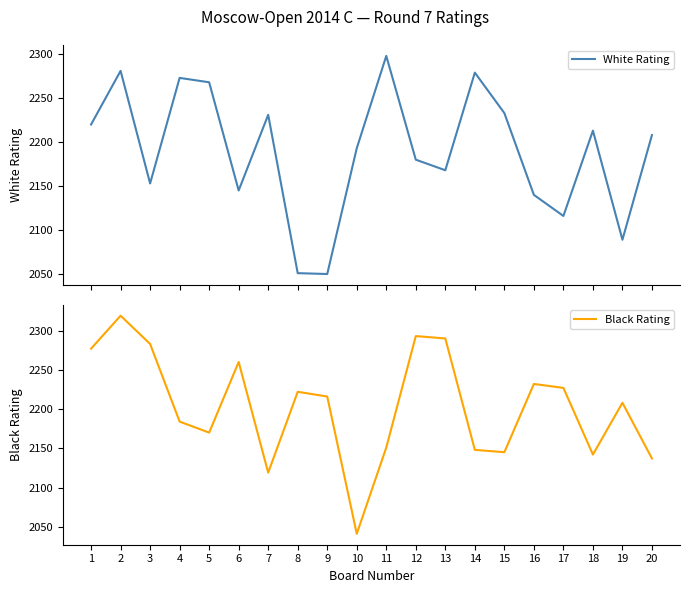

Where is the first local minimum for White Rating?

3